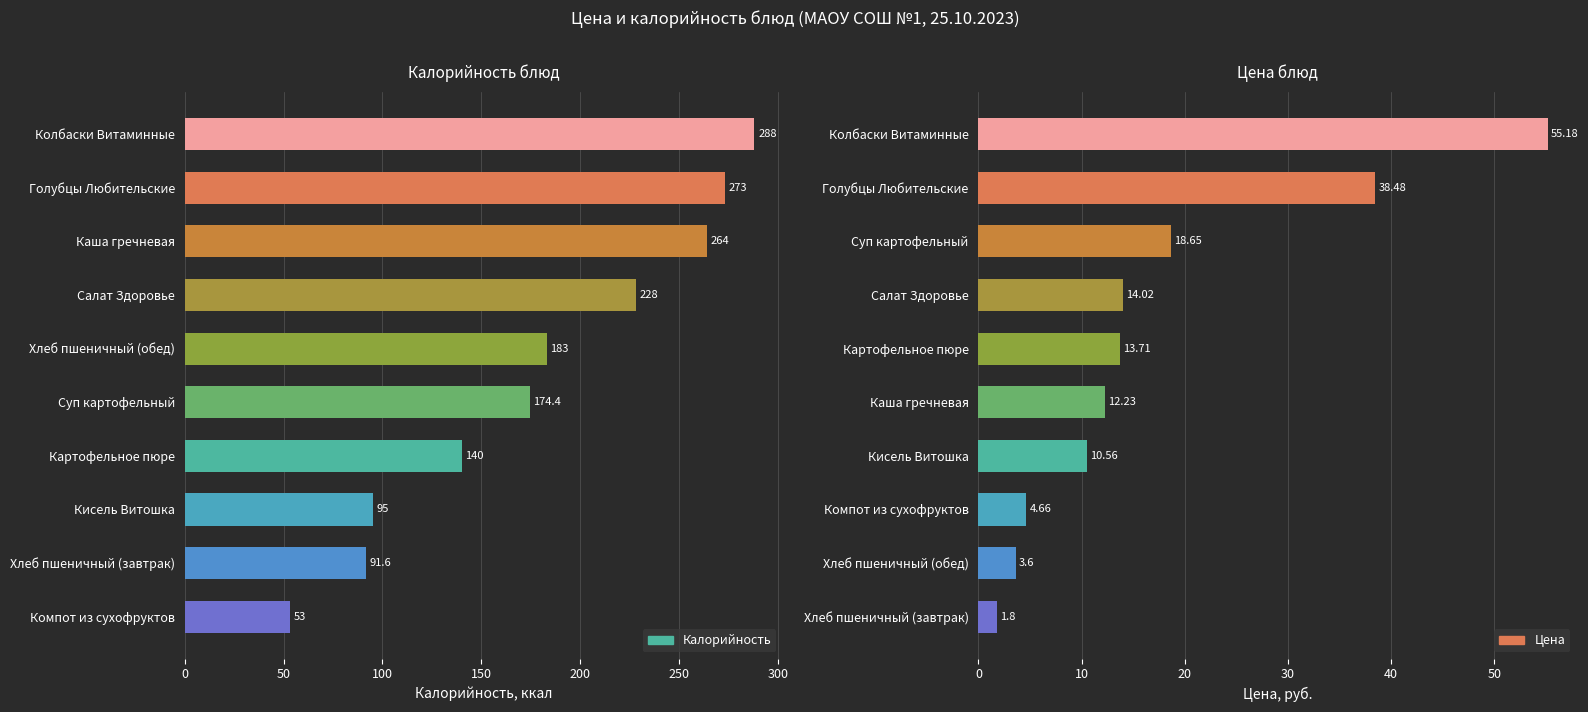

Which series has the largest range (max minus min)?

Калорийность